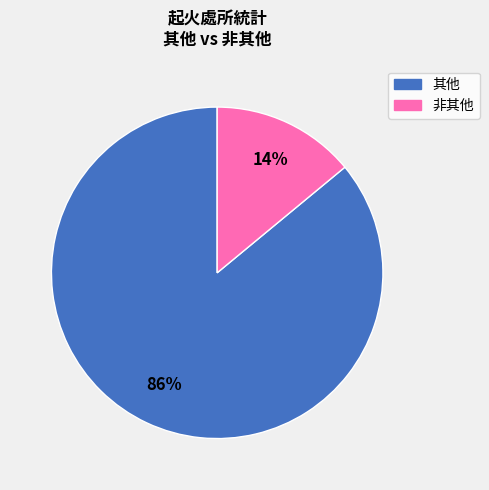

Is there any slice that represents more than half of the pie?

Yes